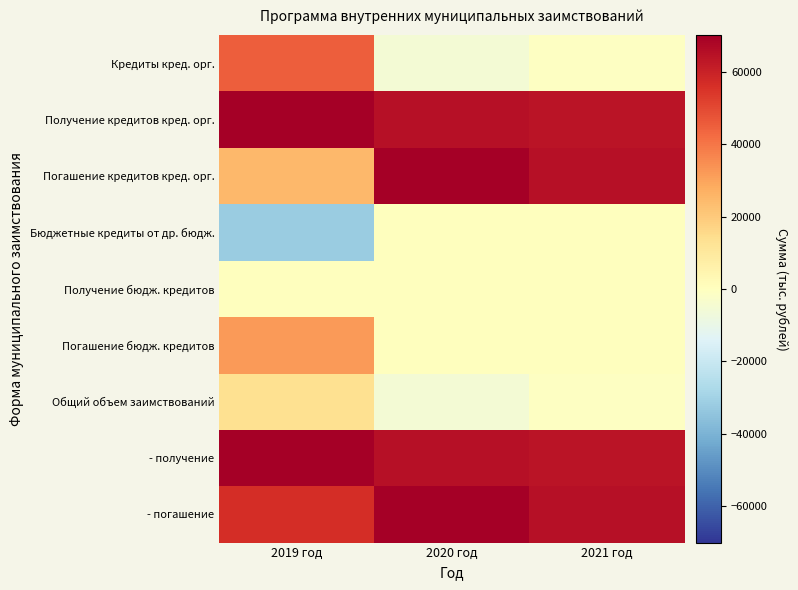

What is the total value across all series at 2019 год?

280000.0